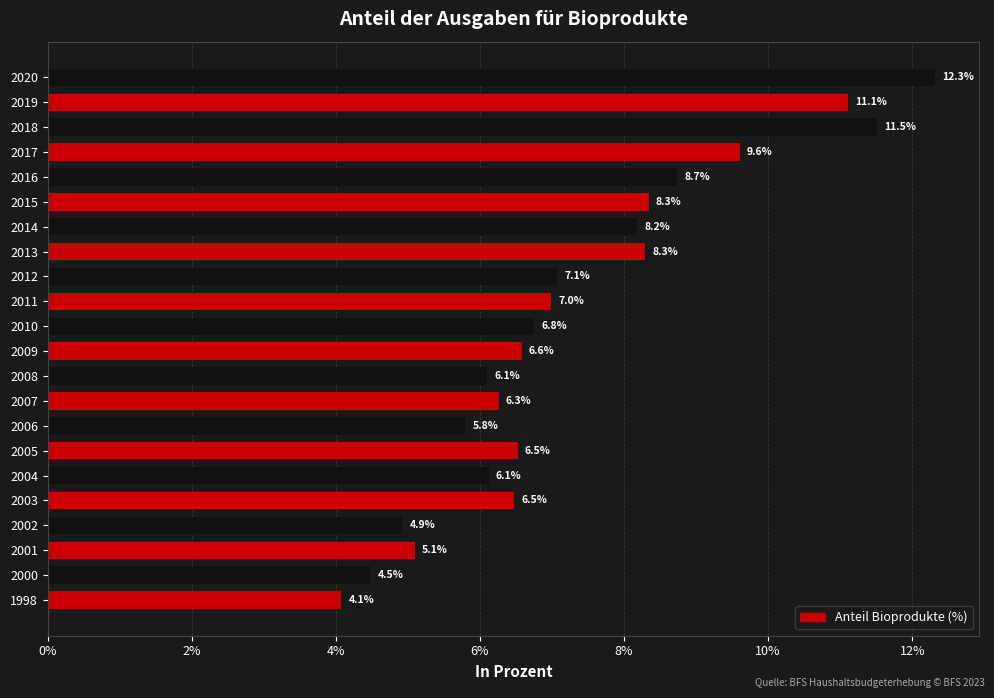

The value at 2018 is 11.5. True or false?

True